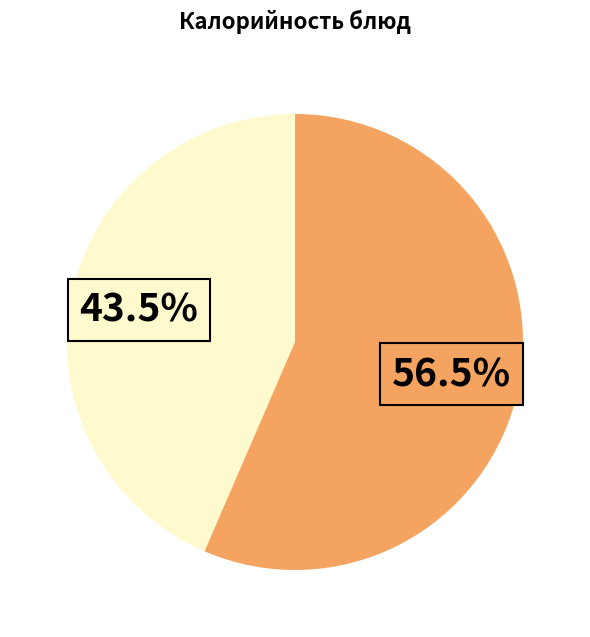

To the nearest percent, what is the difference between the largest and smallest slice percentages?

13%